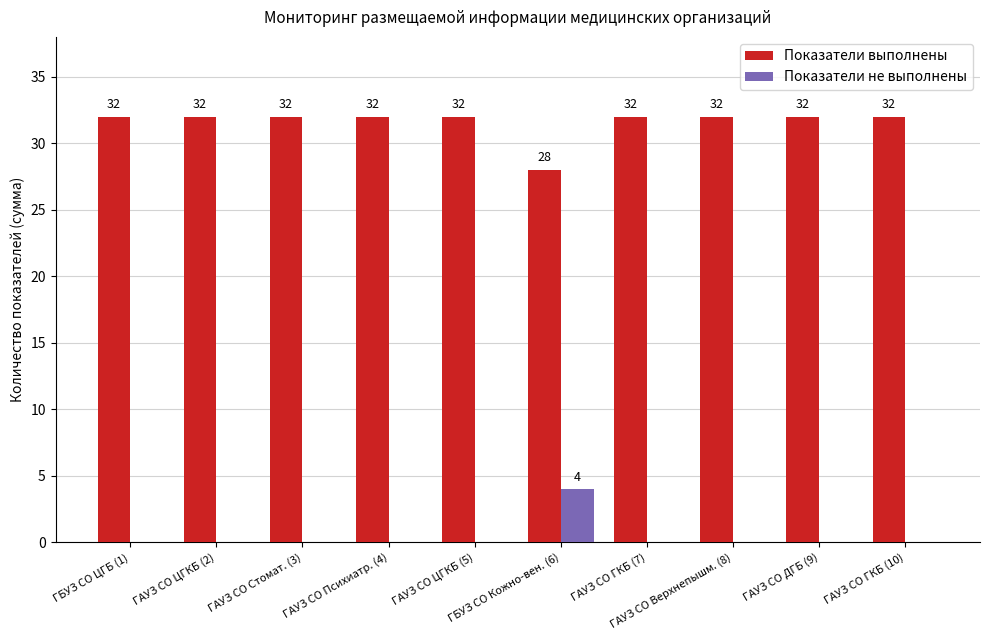

Which series has the largest total across all categories?

Показатели выполнены